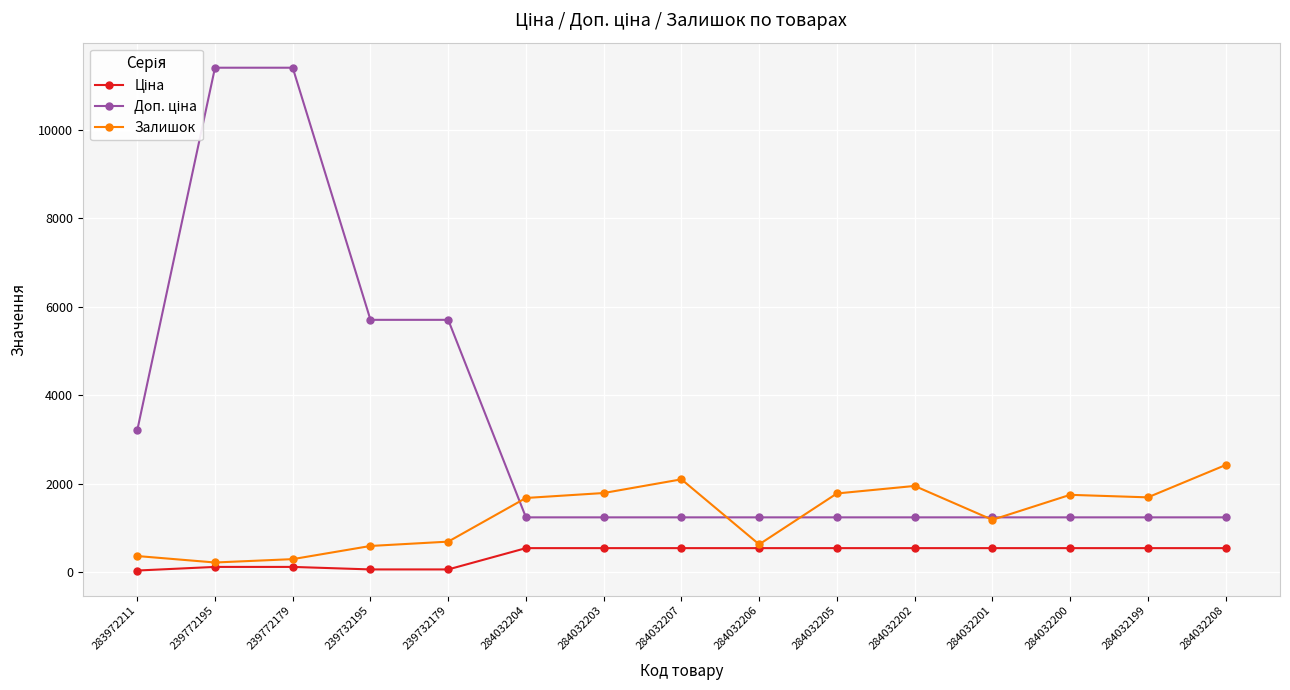

At which label does Залишок reach its peak?

284032208